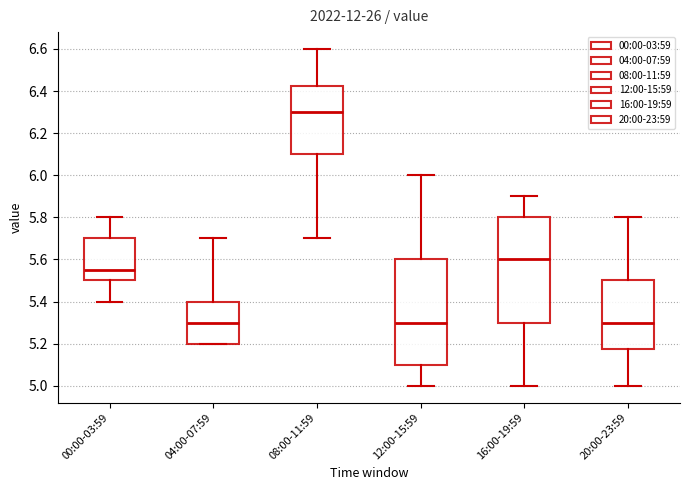

Where is the lower edge of the box for 12:00-15:59 on the y-axis? The values are not printed on the chart, so give them approximately, as read against the axis.

5.10